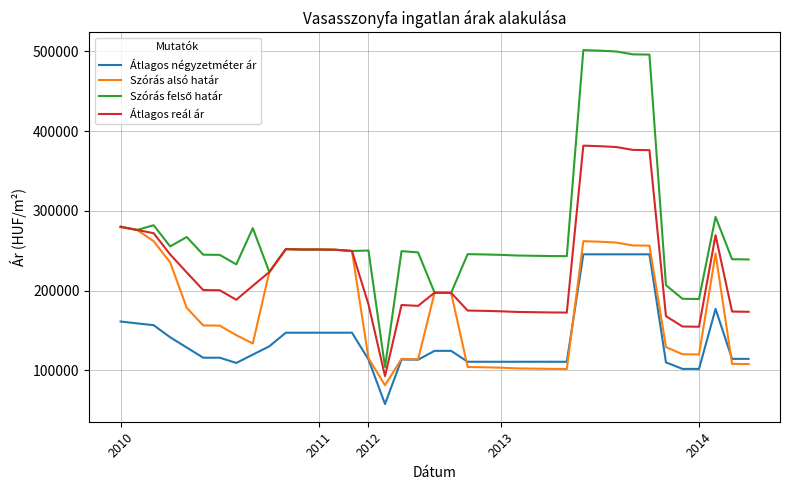

What is the sum of all Szórás alsó határ values?

6962513